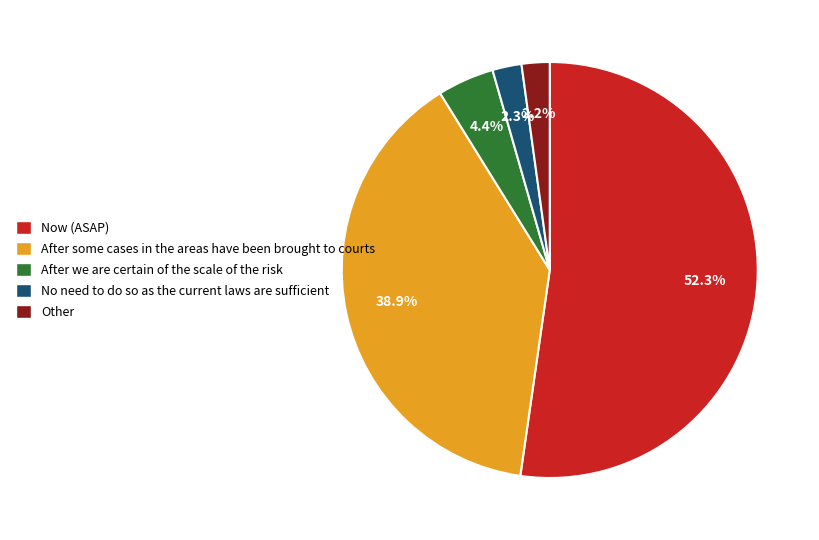

Which slice is the largest?

Now (ASAP)